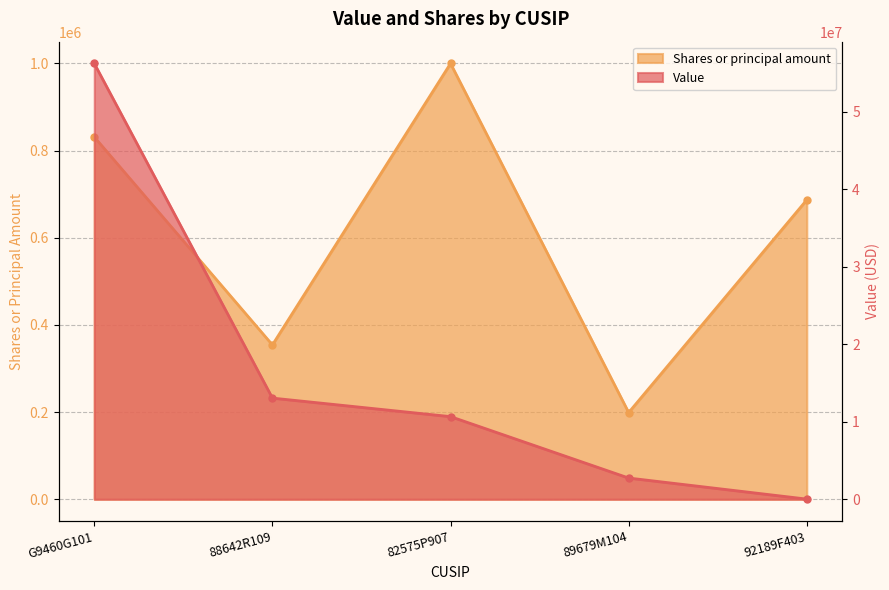

What is the highest value of the Value series?

56211830